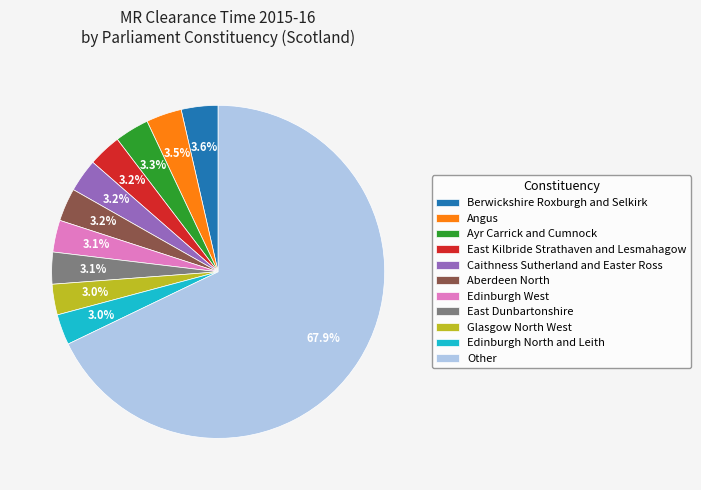

To the nearest percent, what percentage of the pie is Glasgow North West?

3%